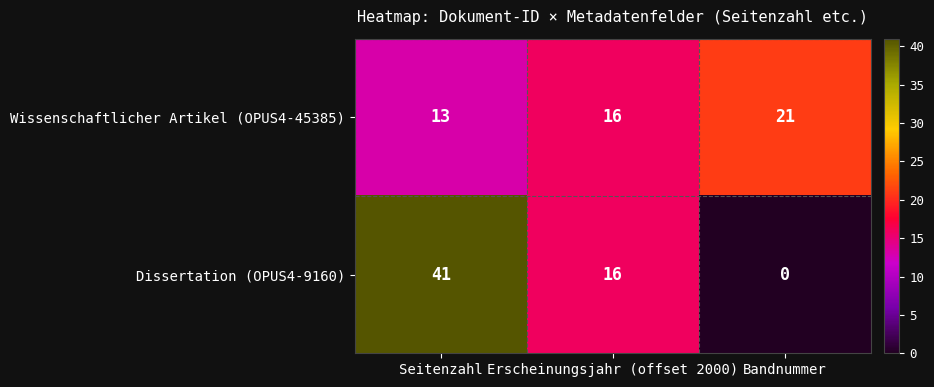

Reading right to left, list all the values displayed in this chart.

Wissenschaftlicher Artikel (OPUS4-45385): Bandnummer=21	Erscheinungsjahr (offset 2000)=16	Seitenzahl=13
Dissertation (OPUS4-9160): Bandnummer=0	Erscheinungsjahr (offset 2000)=16	Seitenzahl=41